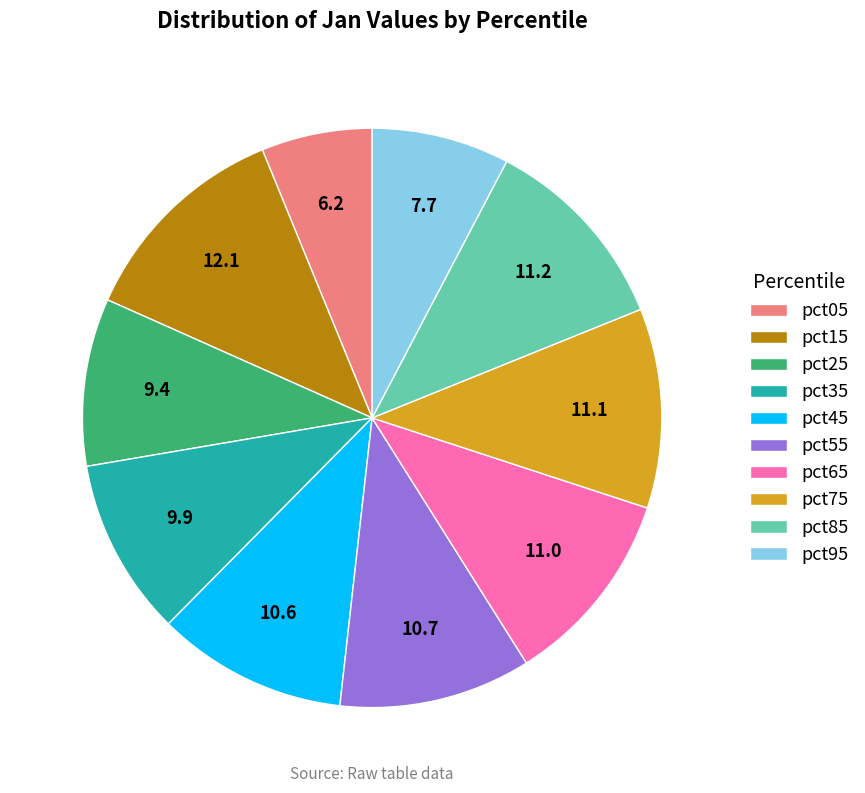

The pct15 slice represents 12% of the pie. True or false?

True